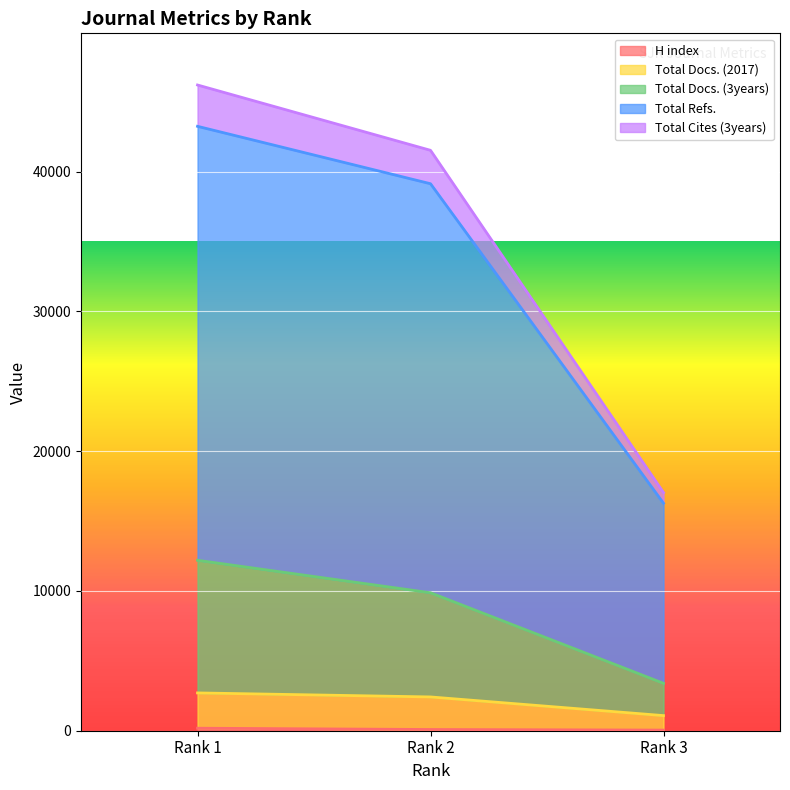

At which label does H index reach its peak?

Rank 1